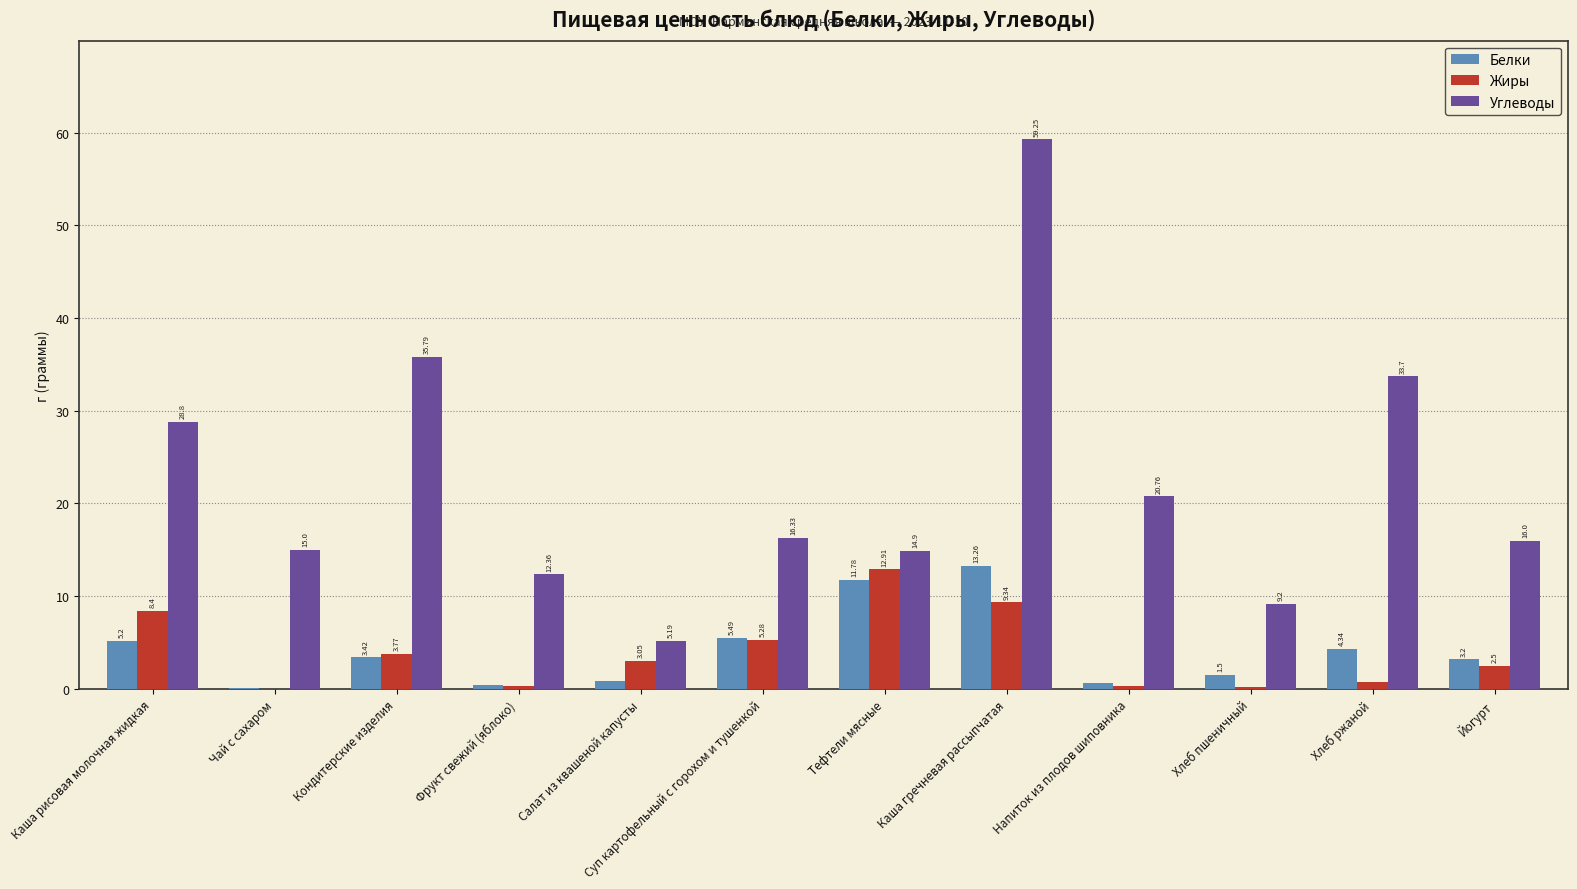

Which category has the highest value in the Жиры series?

Тефтели мясные